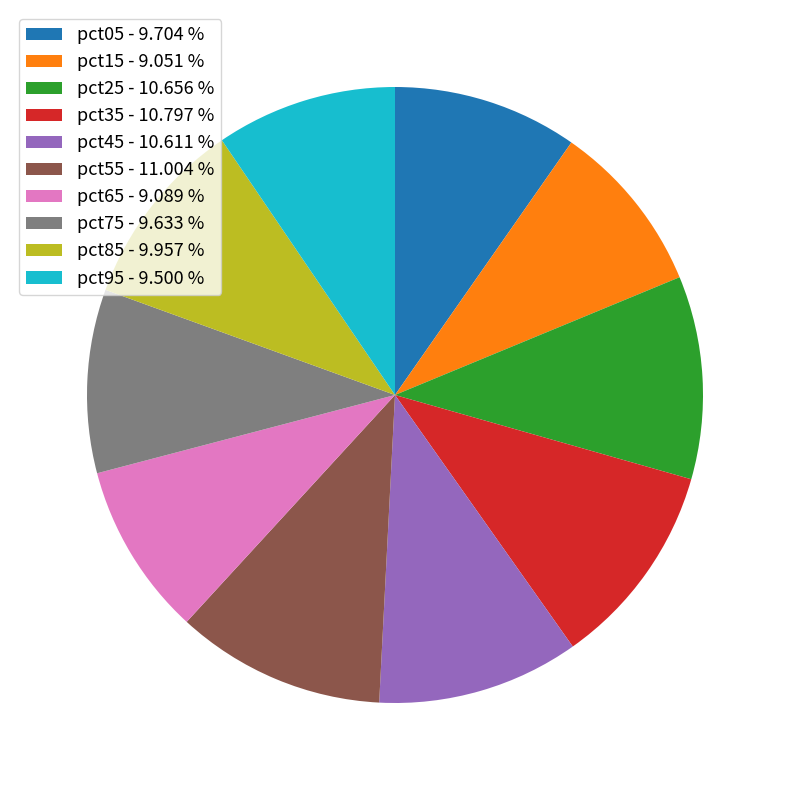

Which has a higher value, pct85 - 9.957 % or pct55 - 11.004 %?

pct55 - 11.004 %